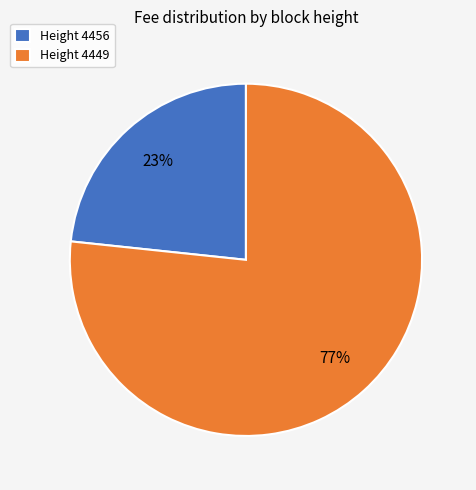

What is the smallest slice in the pie chart?

Height 4456